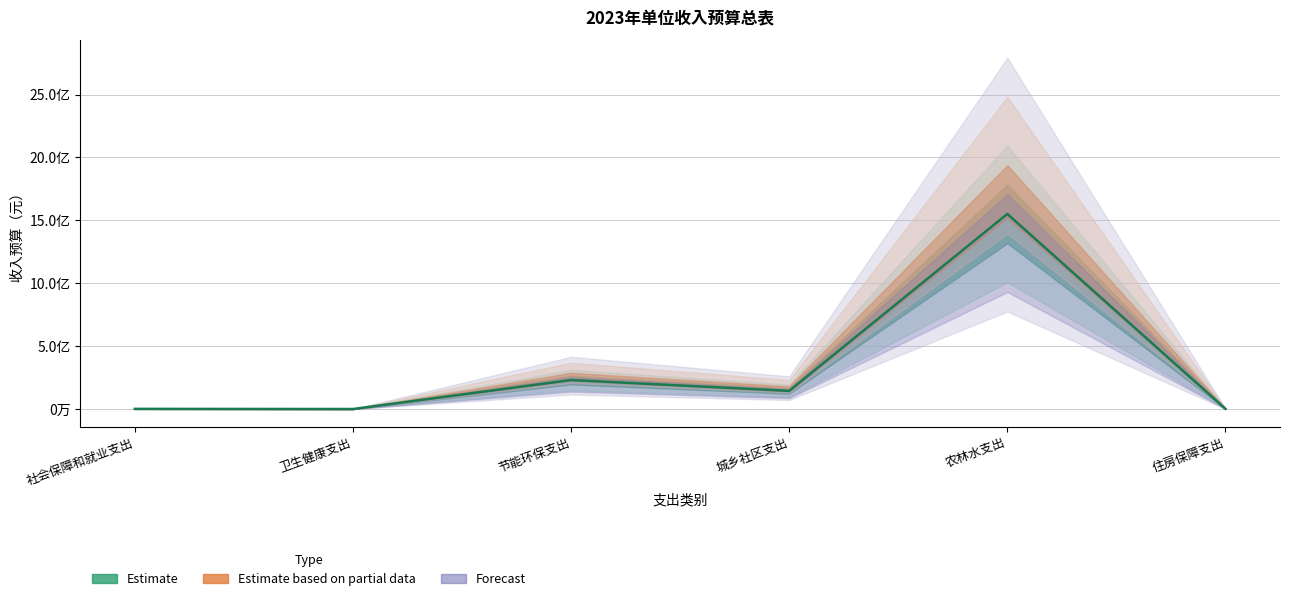

Rank the categories by value from lowest to highest.

卫生健康支出, 社会保障和就业支出, 住房保障支出, 城乡社区支出, 节能环保支出, 农林水支出